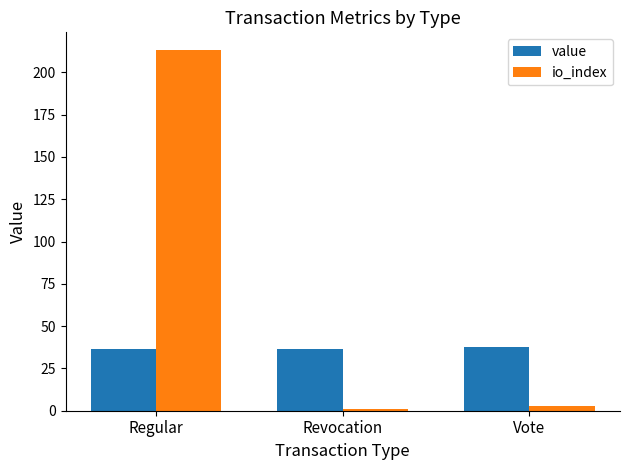

Which series changed the most between Regular and Revocation?

io_index